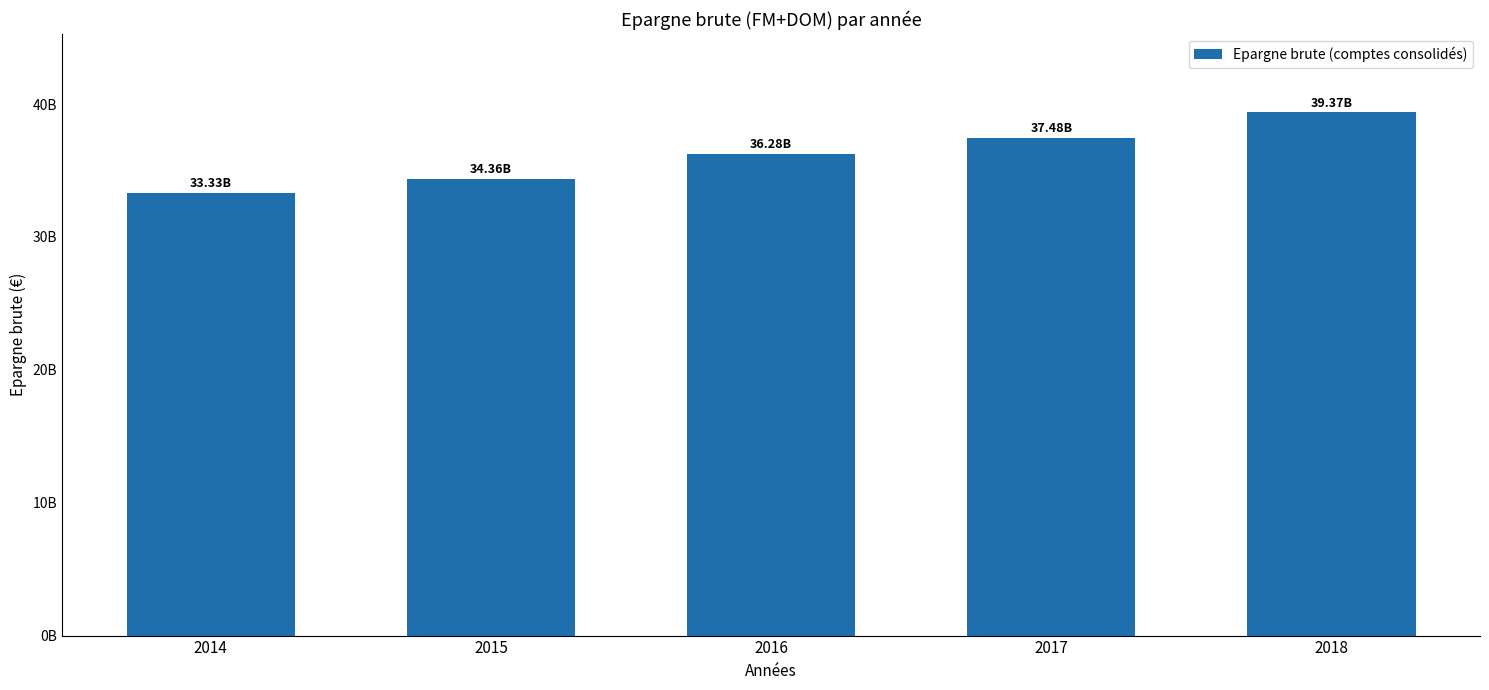

What is the maximum value shown in the chart?

39371276047